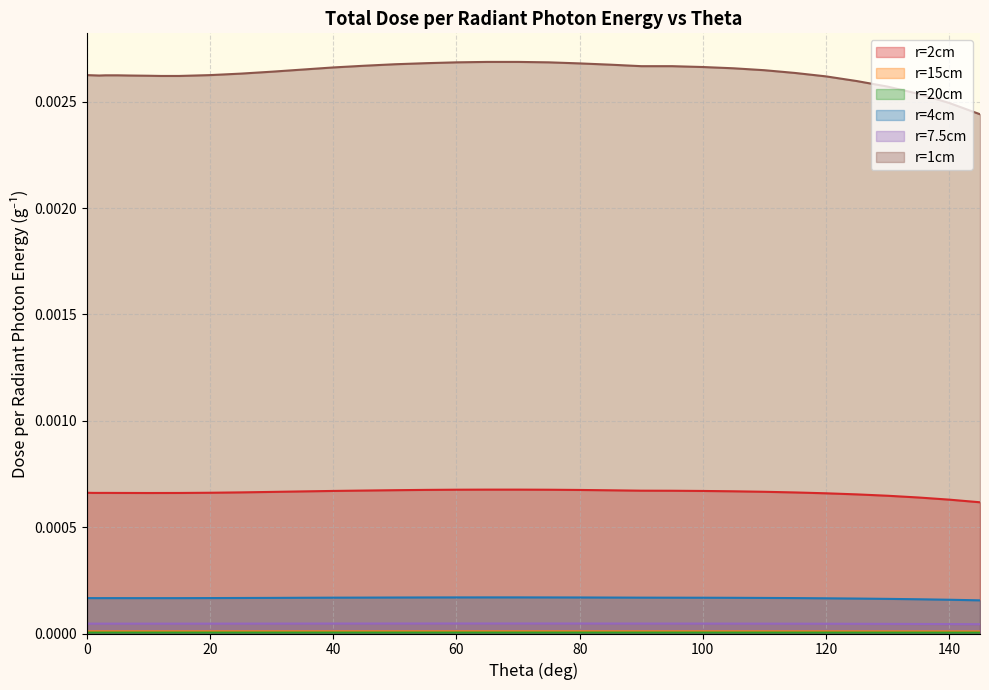

True or false: r=1cm has more than 0 interior local peaks.

False